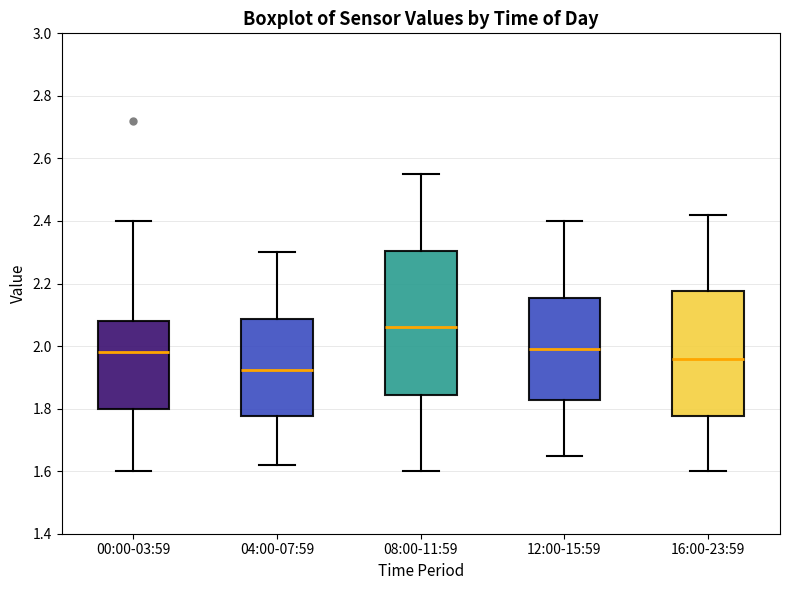

Reading left to right, read every box against the y-axis: the position of its median line, the range the box covers, and the ends of its whiskers. The values are not printed on the chart, so give them approximately, as read against the axis.

00:00-03:59: median 1.98, box 1.80 to 2.08, whiskers 1.60 to 2.40
04:00-07:59: median 1.92, box 1.78 to 2.08, whiskers 1.62 to 2.30
08:00-11:59: median 2.06, box 1.84 to 2.30, whiskers 1.60 to 2.56
12:00-15:59: median 2.00, box 1.82 to 2.16, whiskers 1.66 to 2.40
16:00-23:59: median 1.96, box 1.78 to 2.18, whiskers 1.60 to 2.42